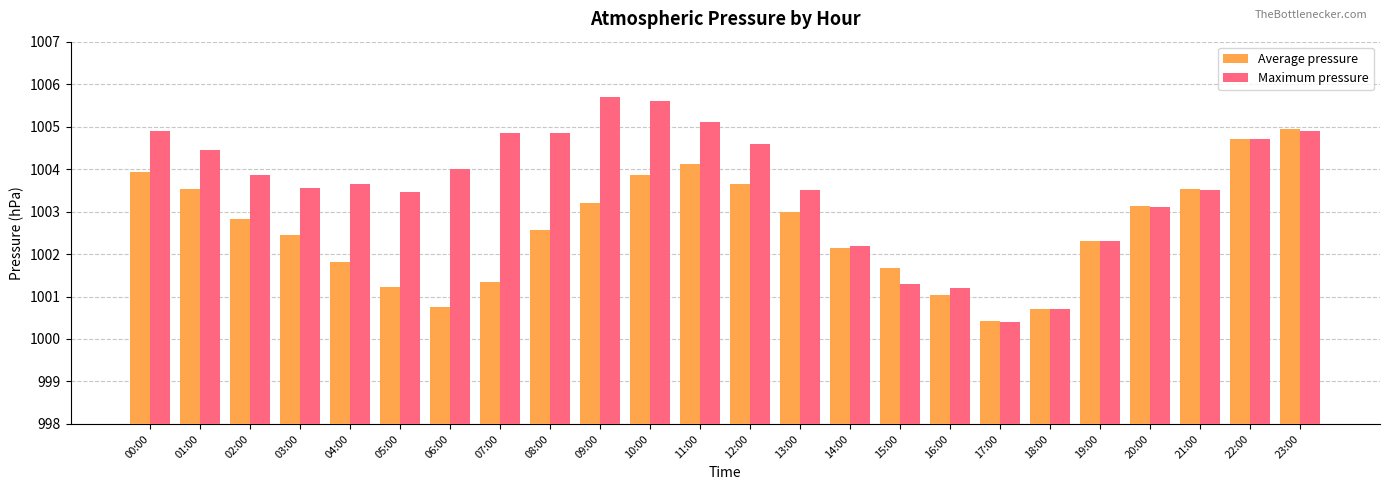

At which category is the sum across all series the highest?

23:00